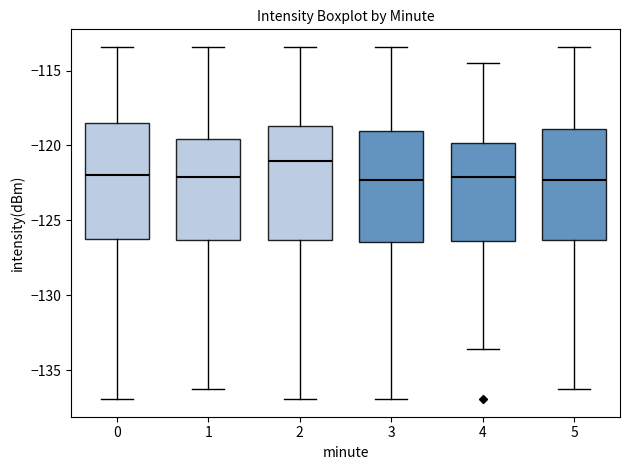

Reading left to right, transcribe this box plot: for each box, give where its median line is, the range the box spans, and where its two whiskers end, as read against the y-axis. The values are not printed on the chart, so give them approximately, as read against the axis.

0: median -122.0, box -126.5 to -118.5, whiskers -137.0 to -113.5
1: median -122.0, box -126.5 to -119.5, whiskers -136.5 to -113.5
2: median -121.0, box -126.5 to -118.5, whiskers -137.0 to -113.5
3: median -122.5, box -126.5 to -119.0, whiskers -137.0 to -113.5
4: median -122.0, box -126.5 to -120.0, whiskers -133.5 to -114.5
5: median -122.5, box -126.5 to -119.0, whiskers -136.5 to -113.5